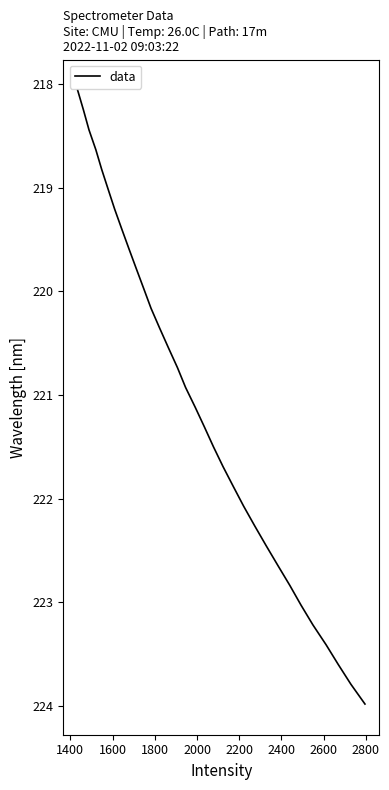

What is the difference between the maximum and minimum values?

5.9